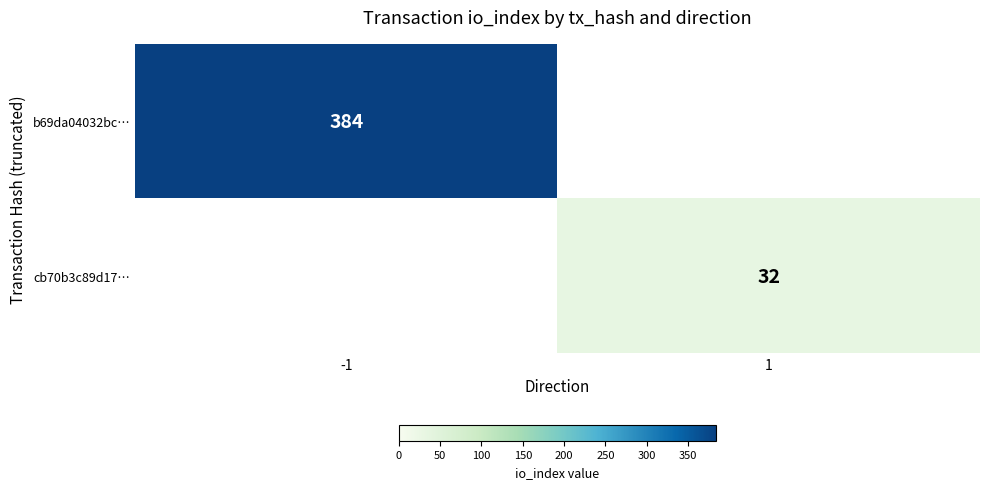

At how many categories does at least one series exceed 100?

1